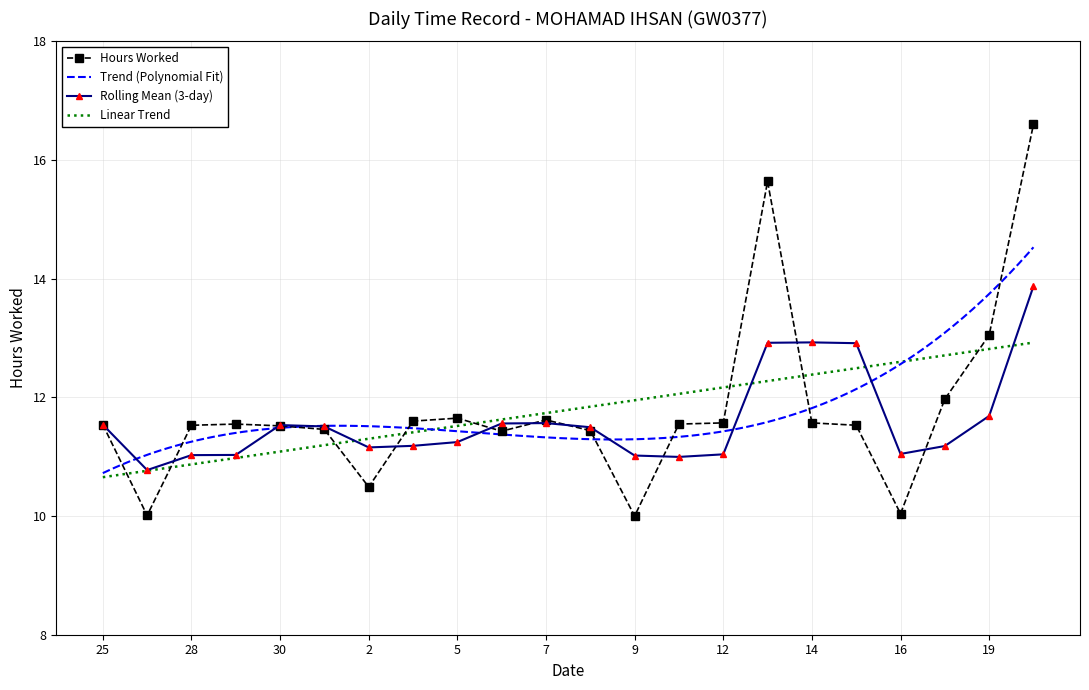

Approximately how many times larger is the value at 7 compared to 28?

1.0